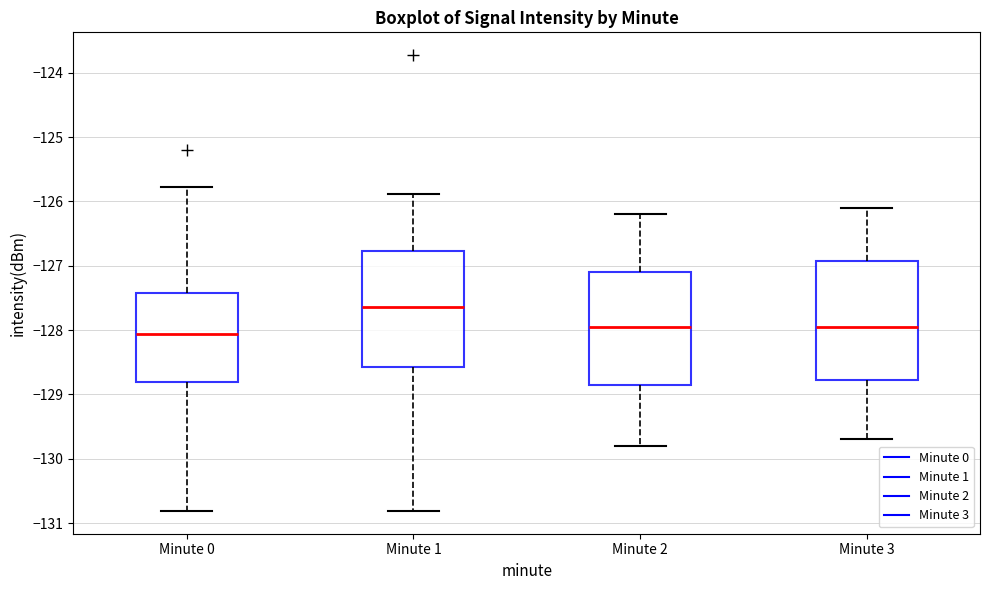

Which box's median line is the highest?

Minute 1